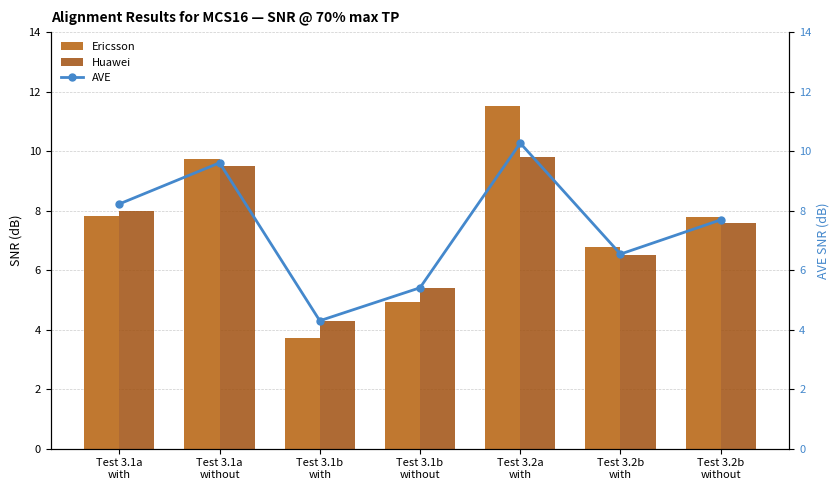

Is the value of Huawei at Test 3.1a
without greater than the value of Ericsson at Test 3.2a
with?

No